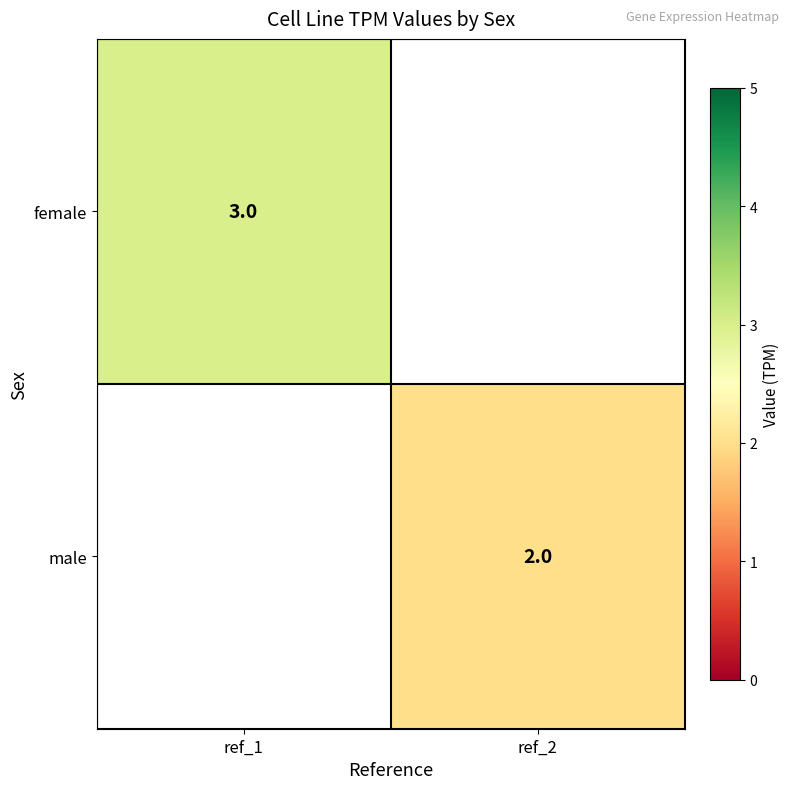

Is it true that female equals 1 at ref_1?

False